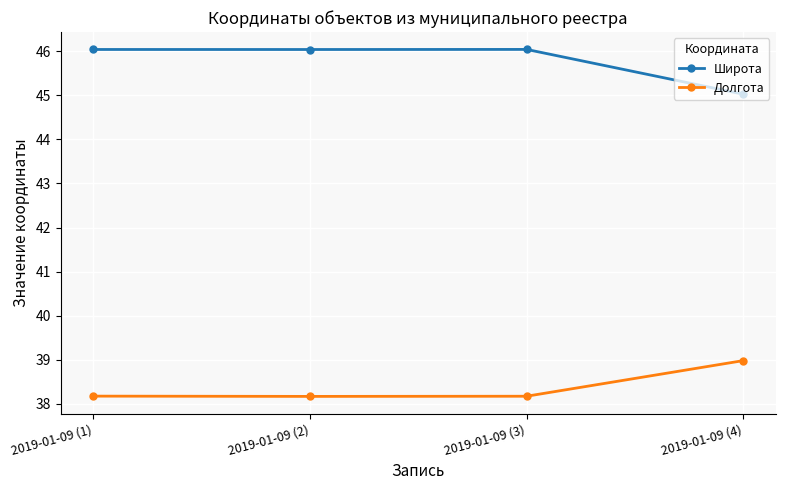

Which series has the largest total across all categories?

Широта